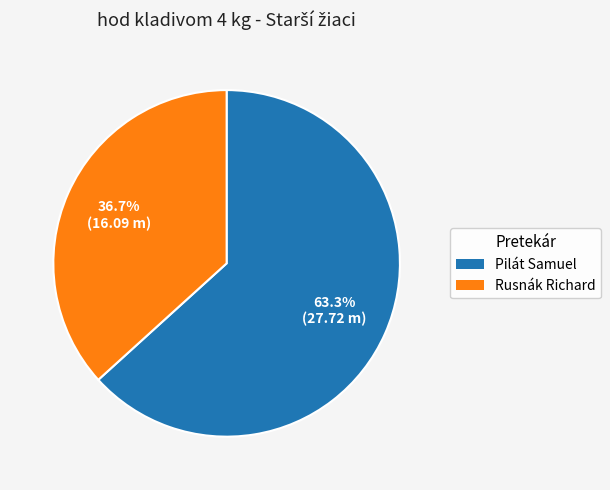

Which category accounts for the majority?

Pilát Samuel